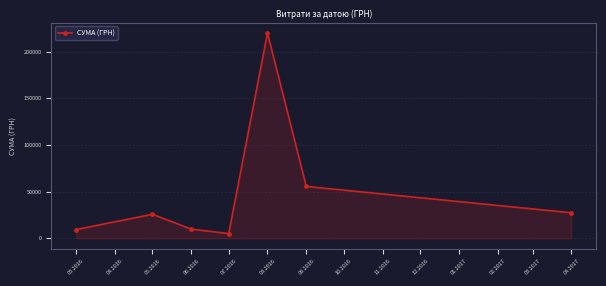

Where is the data nearest to the value 112558?

09.2016